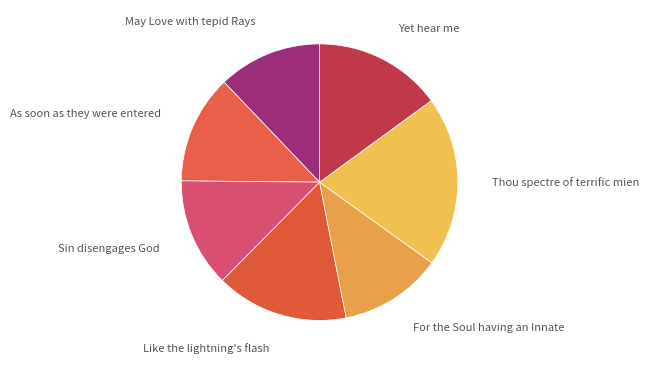

Is there a majority slice in this chart?

No